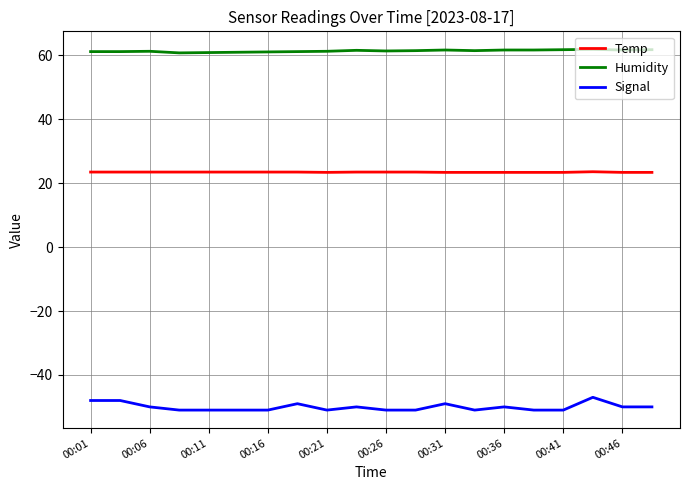

Which series has the largest total across all categories?

Humidity